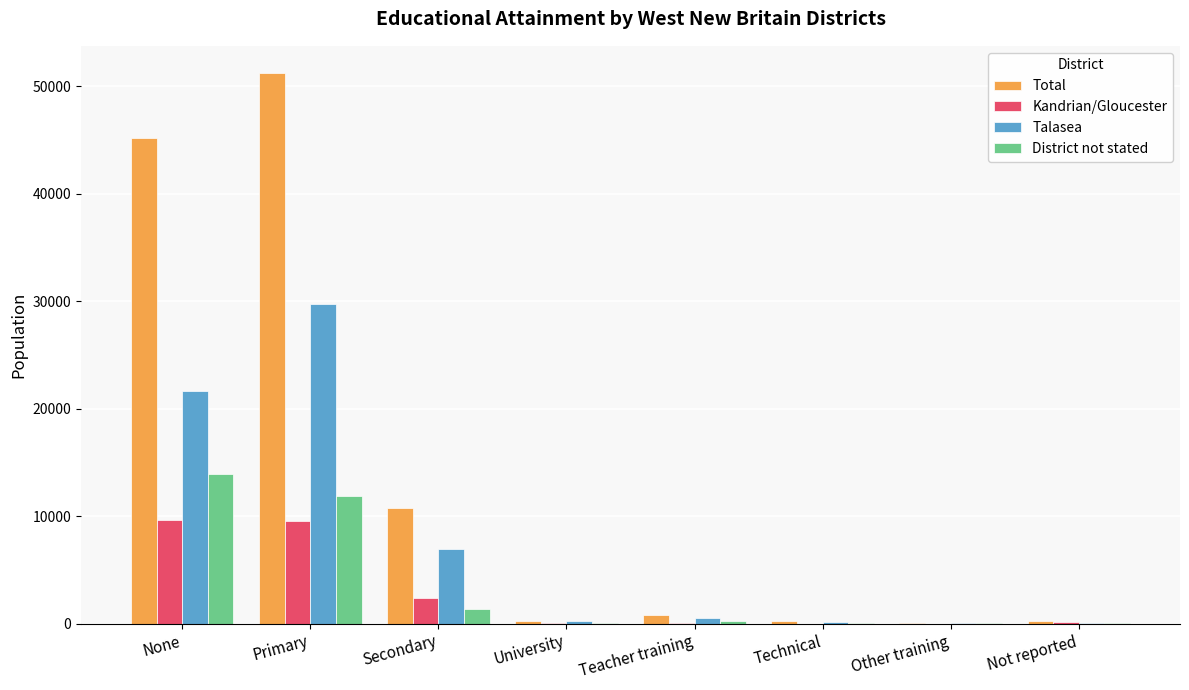

What value does the Talasea series have at Secondary?

6990